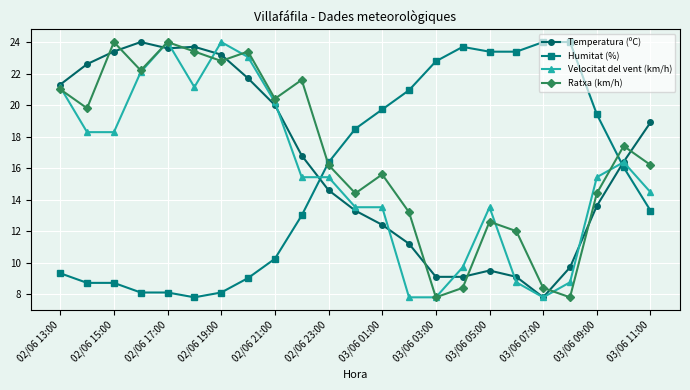

How many values in the Humitat (%) series are below 16?

11